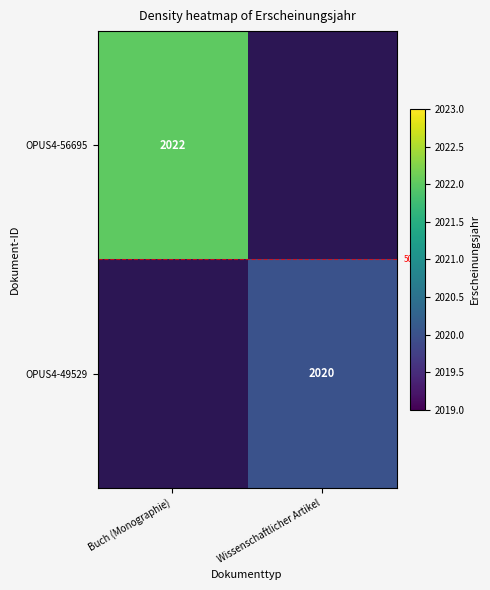

The value of OPUS4-56695 at Buch (Monographie) is 3119. True or false?

False